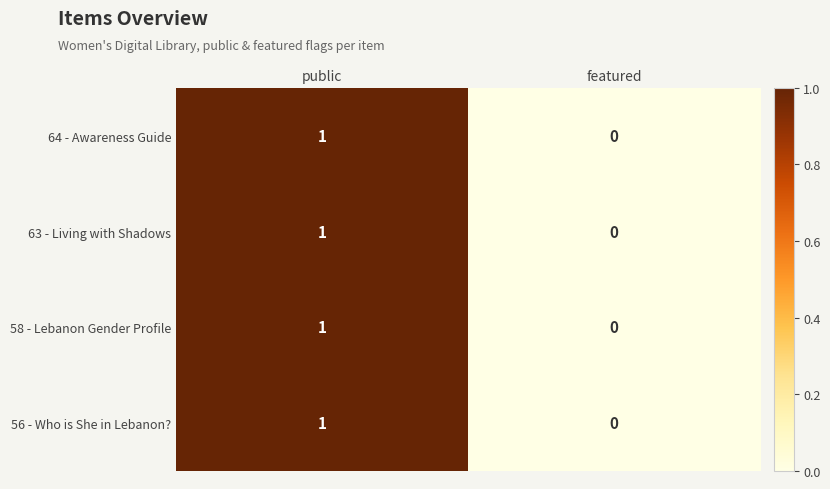

Reading left to right, transcribe all the data shown in this chart.

64 - Awareness Guide: 1	0
63 - Living with Shadows: 1	0
58 - Lebanon Gender Profile: 1	0
56 - Who is She in Lebanon?: 1	0